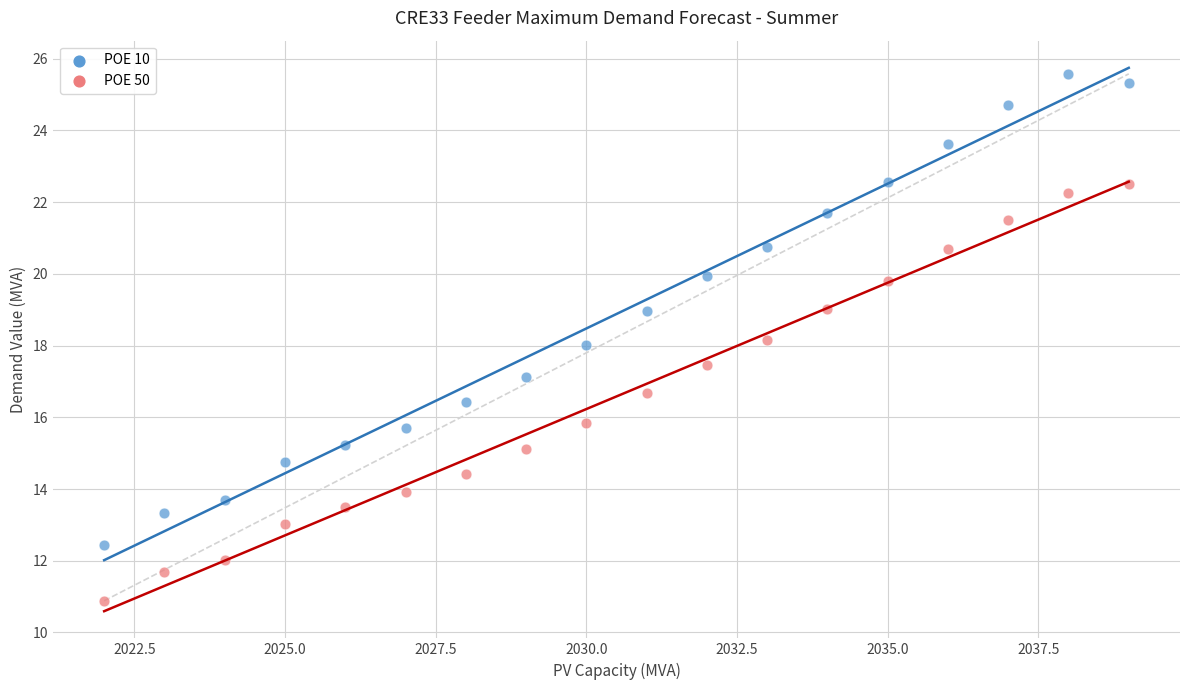

Which series contains the lowest Y value?

POE 50